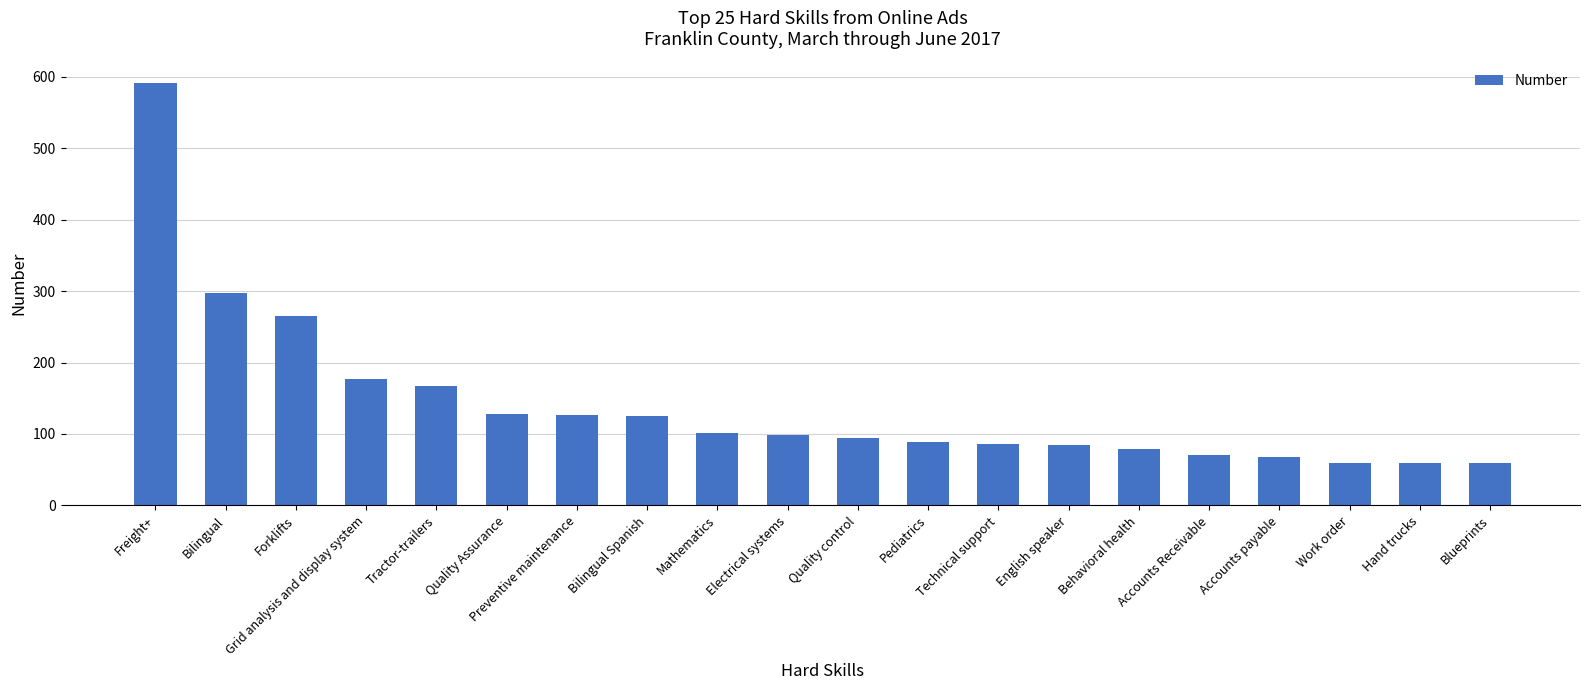

Which category has the highest value across all series?

Freight+